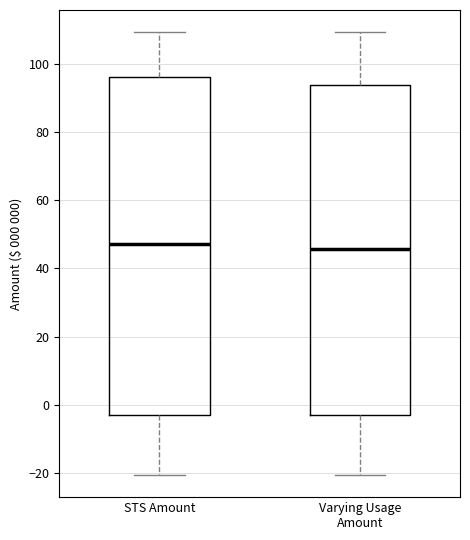

Reading left to right, transcribe this box plot: for each box, give where its median line is, the range the box spans, and where its two whiskers end, as read against the y-axis. The values are not printed on the chart, so give them approximately, as read against the axis.

STS Amount: median 48, box -2 to 96, whiskers -20 to 110
Varying Usage Amount: median 46, box -2 to 94, whiskers -20 to 110